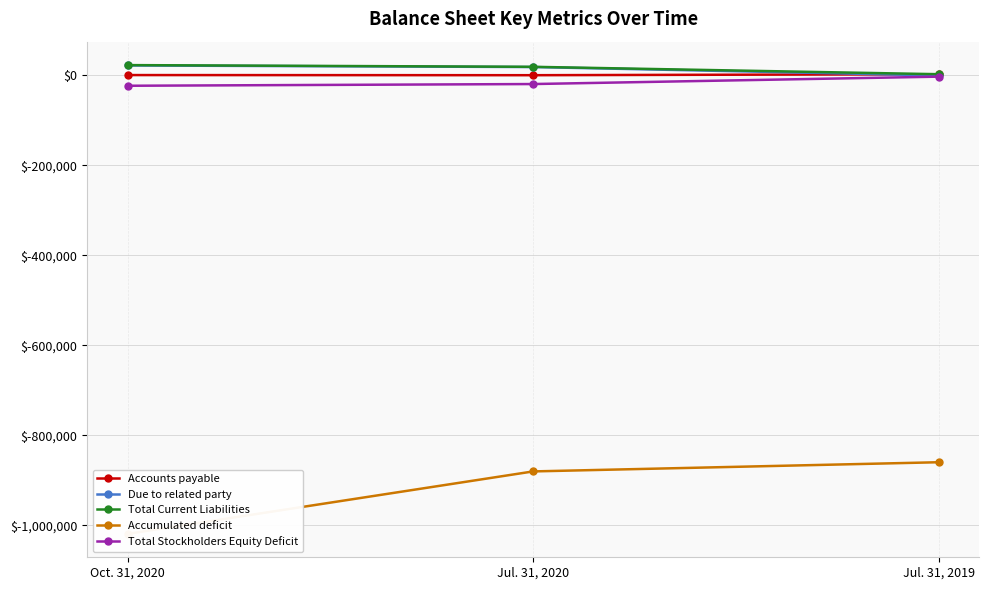

Count the Accumulated deficit values in the range -1019331 to -860110.

3